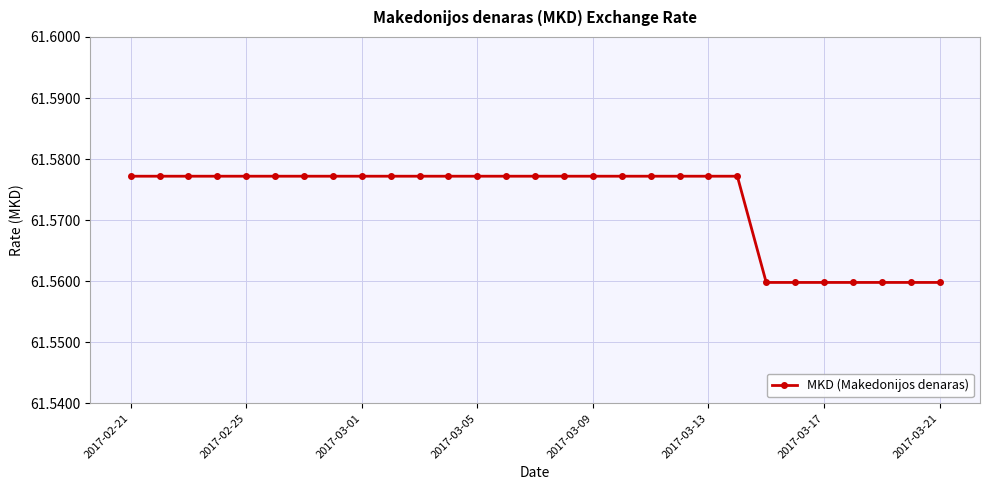

Does the chart display data point markers on the line(s)?

Yes